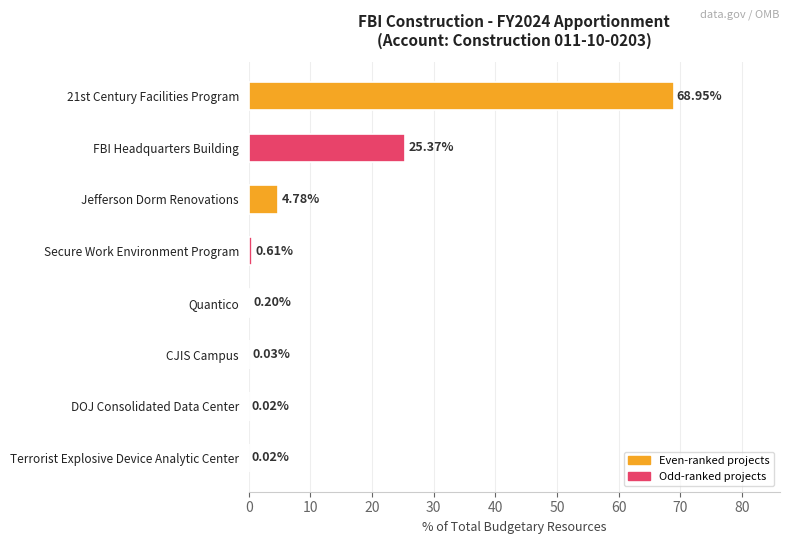

At which label is the value closest to 34?

FBI Headquarters Building